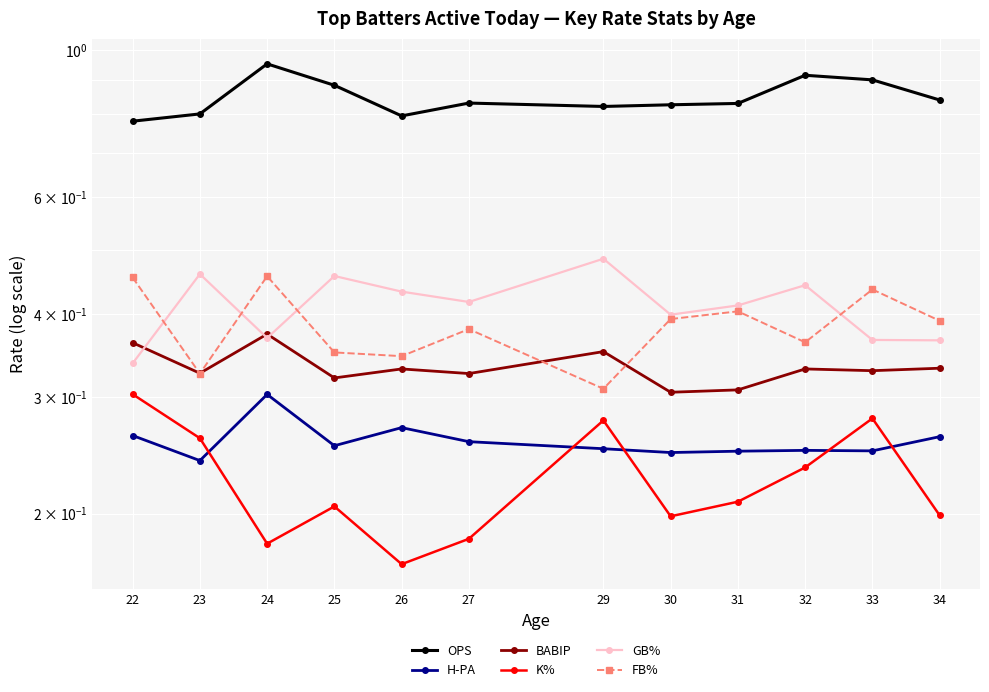

At which category does the chart reach its peak across all series?

24